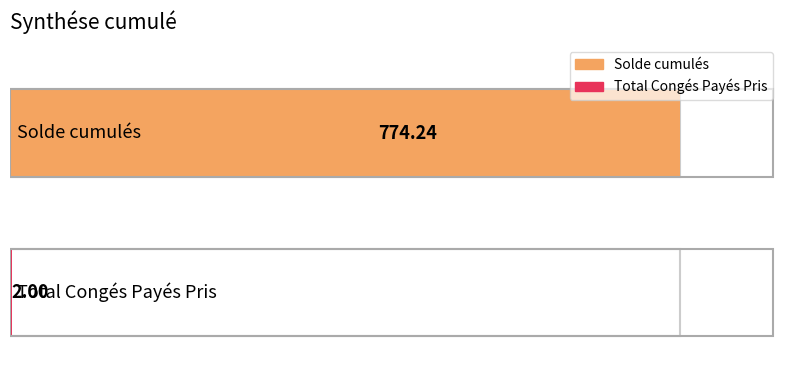

What is the maximum value shown in the chart?

774.2